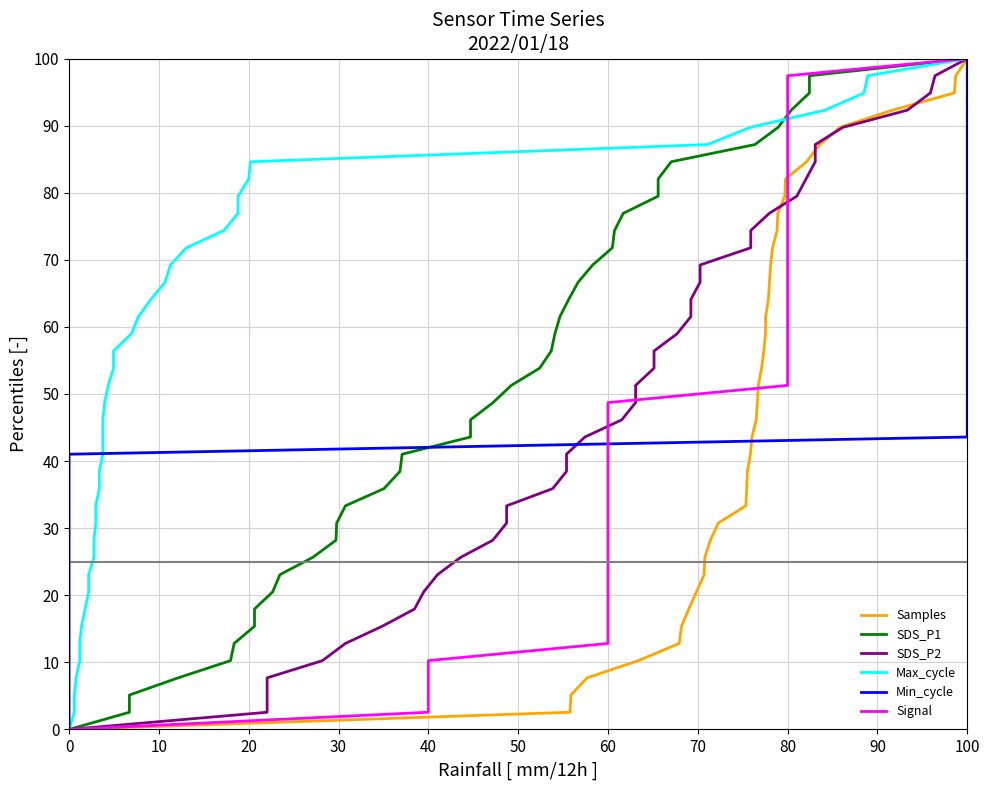

What is the highest value of the SDS_P1 series?

100.0